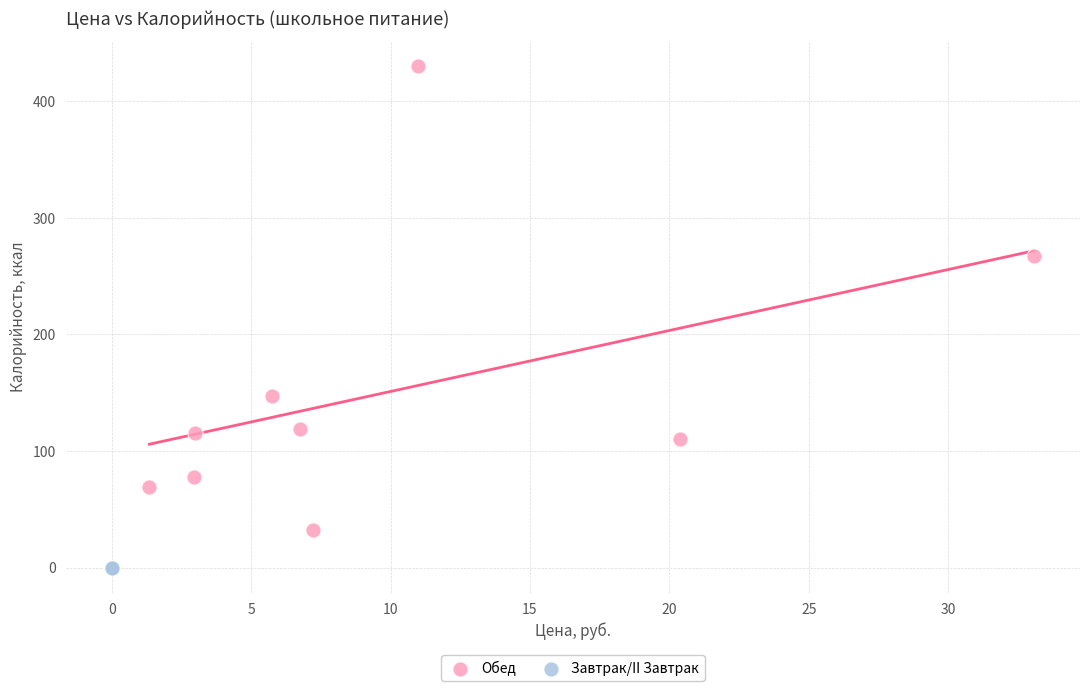

What are all the series names shown in the legend?

Обед, Завтрак/II Завтрак